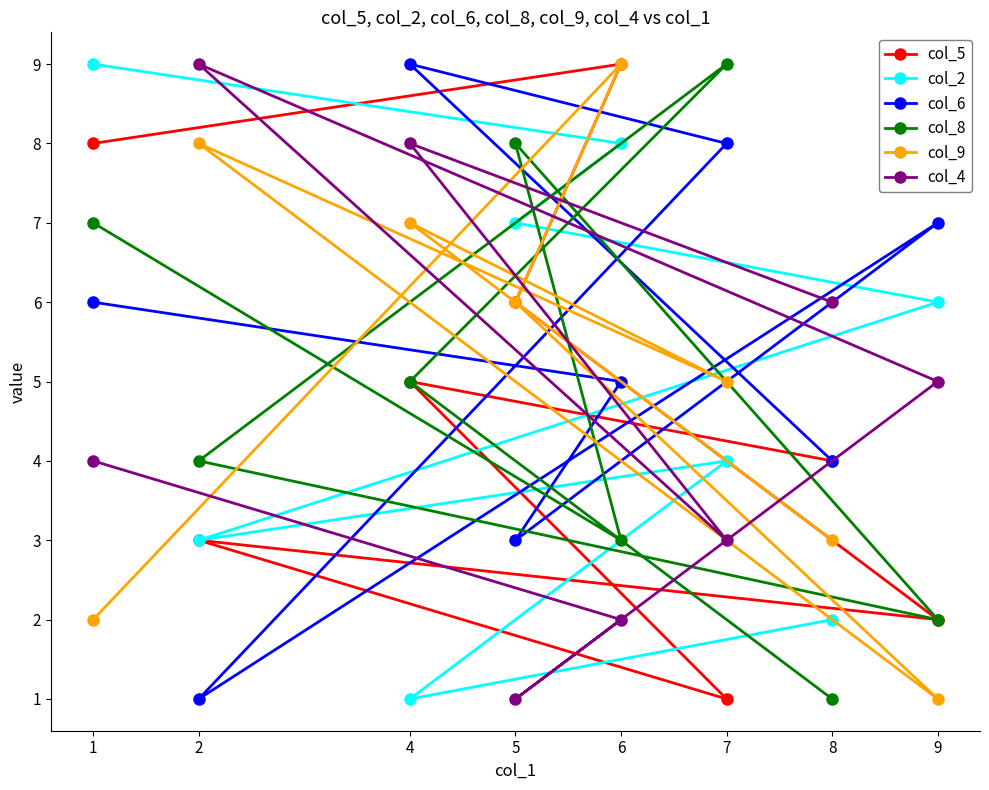

Reading left to right, transcribe all the data shown in this chart.

col_5: 1=8	2=3	4=5	5=6	6=9	7=1	8=4	9=2
col_2: 1=9	2=3	4=1	5=7	6=8	7=4	8=2	9=6
col_6: 1=6	2=1	4=9	5=3	6=5	7=8	8=4	9=7
col_8: 1=7	2=4	4=5	5=8	6=3	7=9	8=1	9=2
col_9: 1=2	2=8	4=7	5=6	6=9	7=5	8=3	9=1
col_4: 1=4	2=9	4=8	5=1	6=2	7=3	8=6	9=5